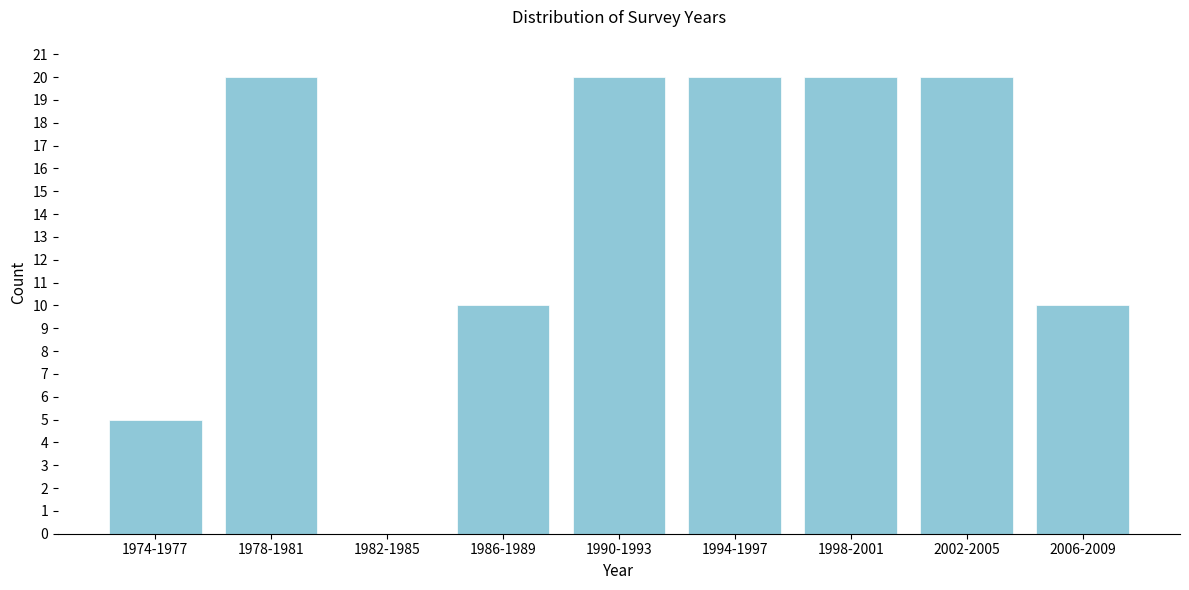

Reading right to left, transcribe all the data shown in this chart.

2006-2009=10	2002-2005=20	1998-2001=20	1994-1997=20	1990-1993=20	1986-1989=10	1982-1985=0	1978-1981=20	1974-1977=5